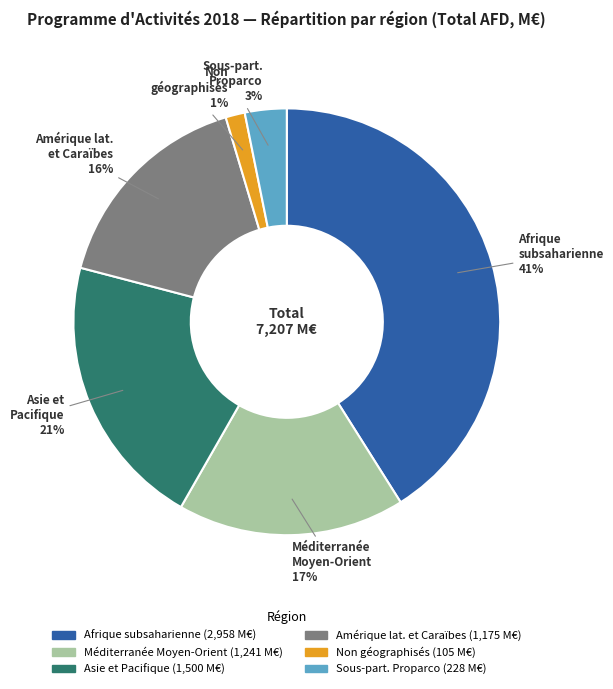

True or false: Méditerranée Moyen-Orient accounts for 23% of the total.

False